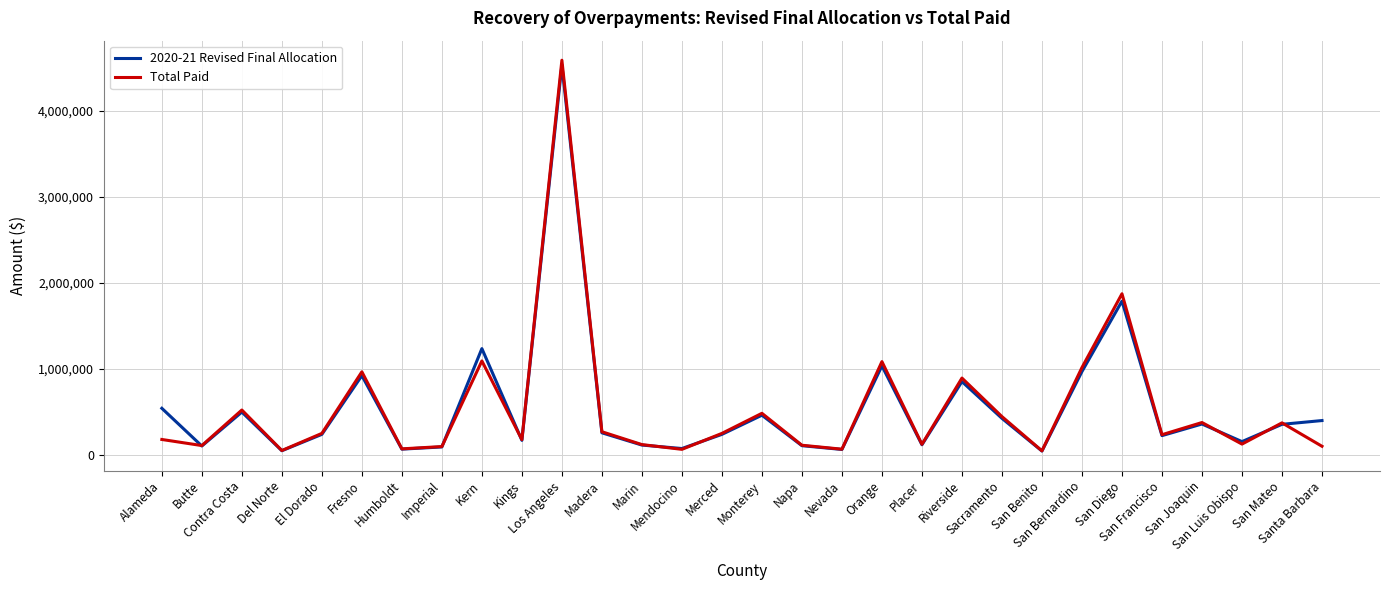

What is the highest value of the Total Paid series?

4590285